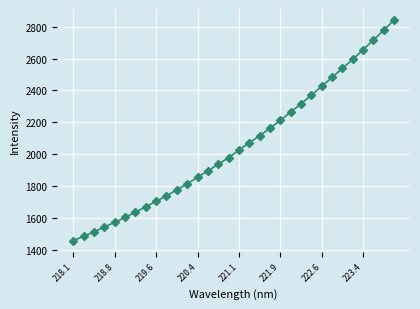

What is the maximum value shown in the chart?

2841.7